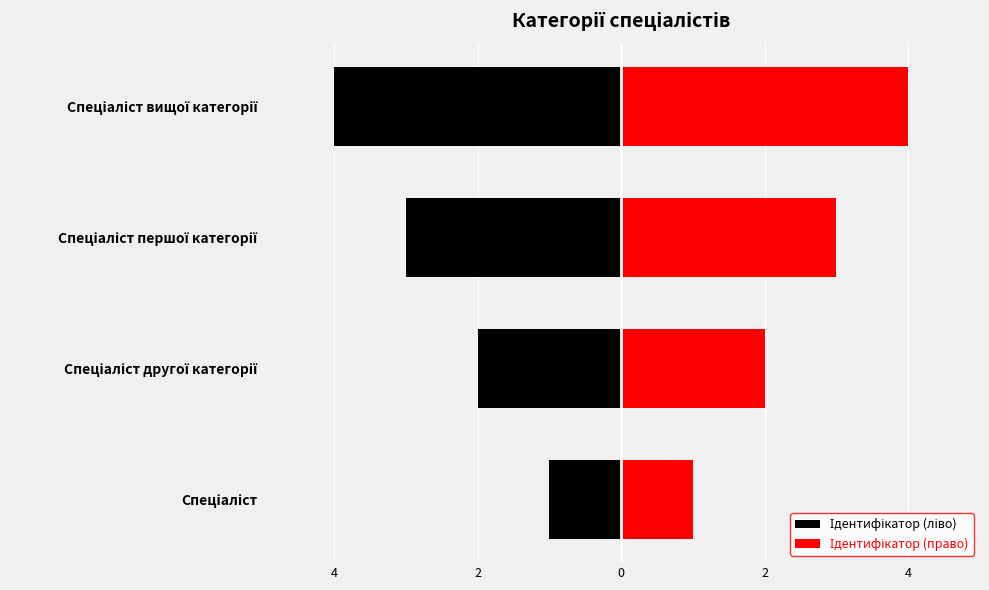

The Ідентифікатор (право) series shows 6 at Спеціаліст вищої категорії. True or false?

False